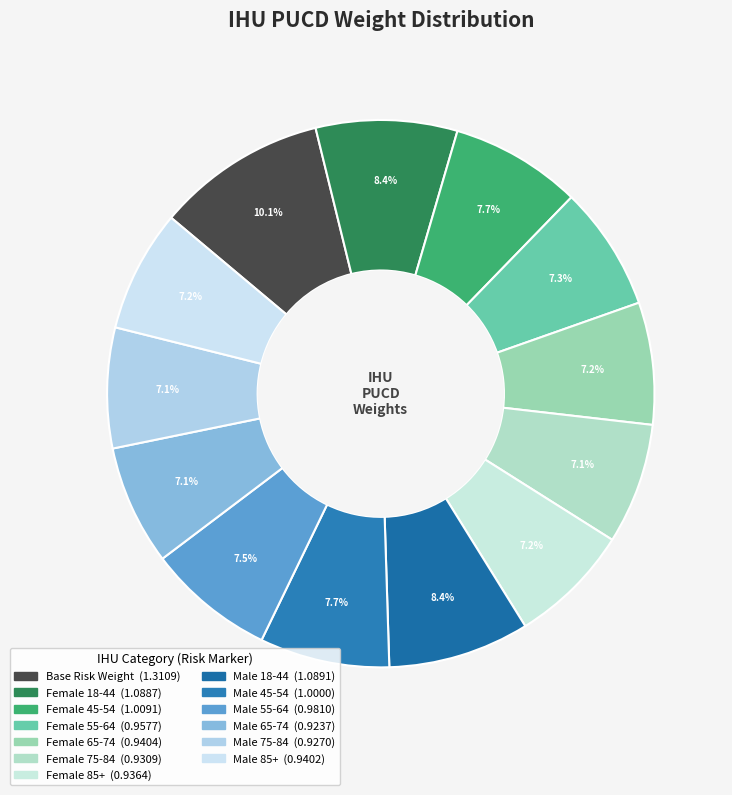

How many slices are in this pie chart?

13